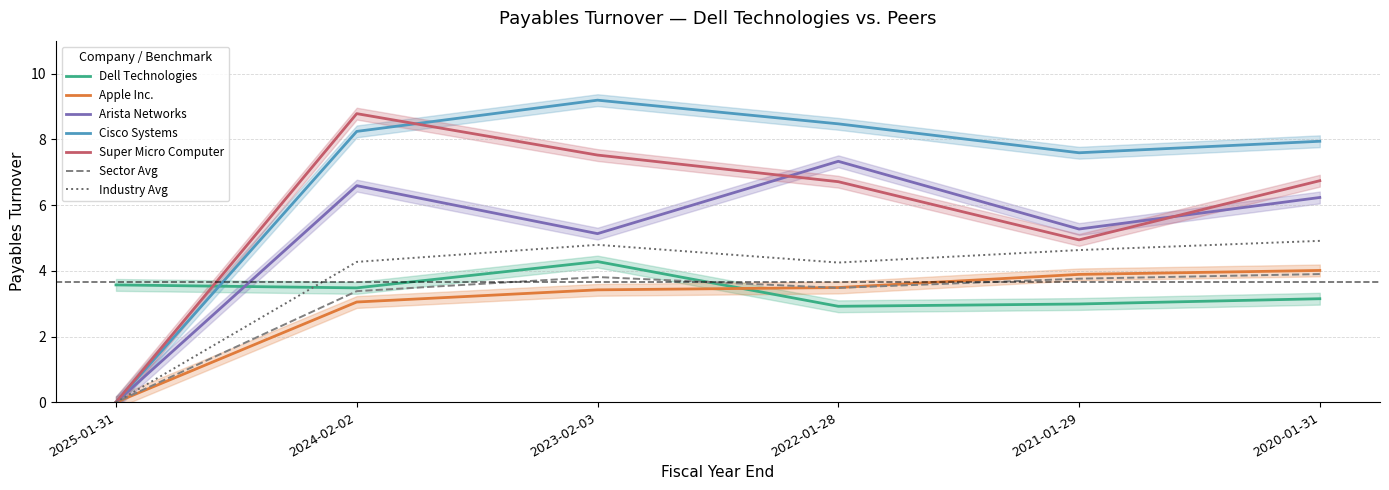

List the labels in order of Dell Technologies value, largest first.

2023-02-03, 2025-01-31, 2024-02-02, 2020-01-31, 2021-01-29, 2022-01-28